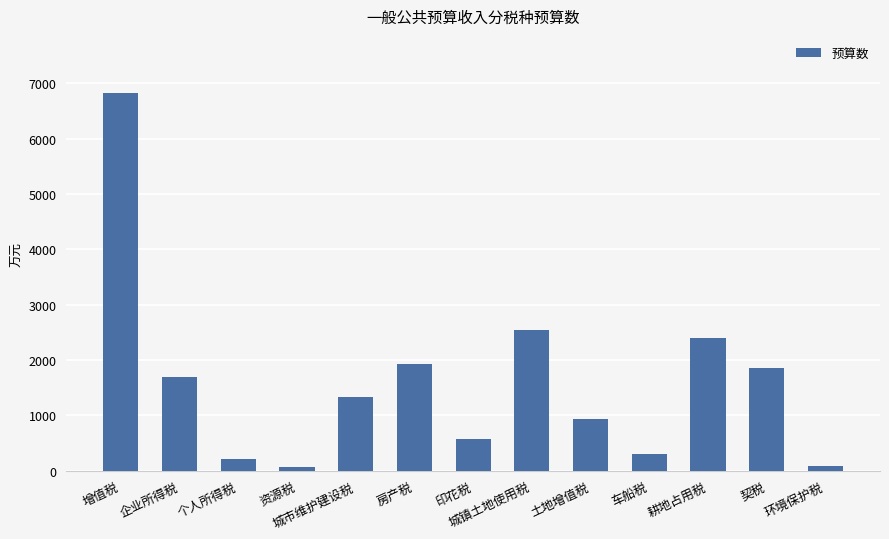

At which category does the chart reach its peak across all series?

增值税